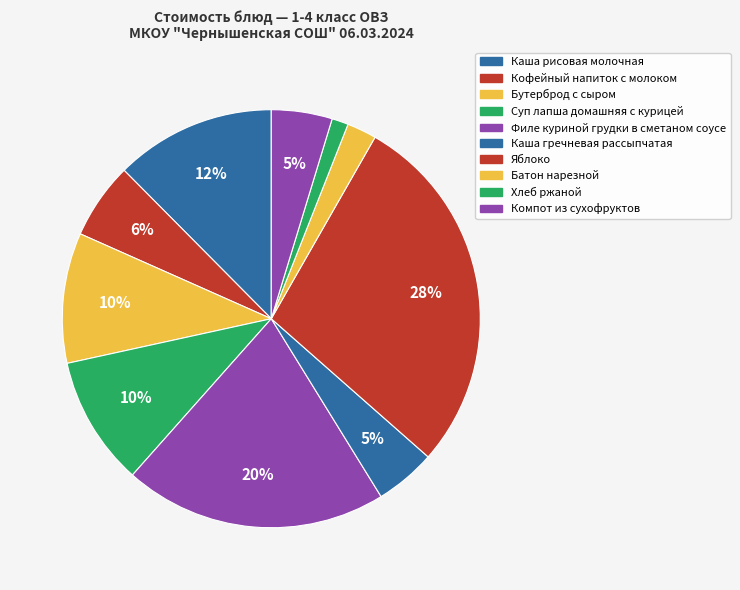

Is it true that Каша рисовая молочная is 12% of the pie?

True